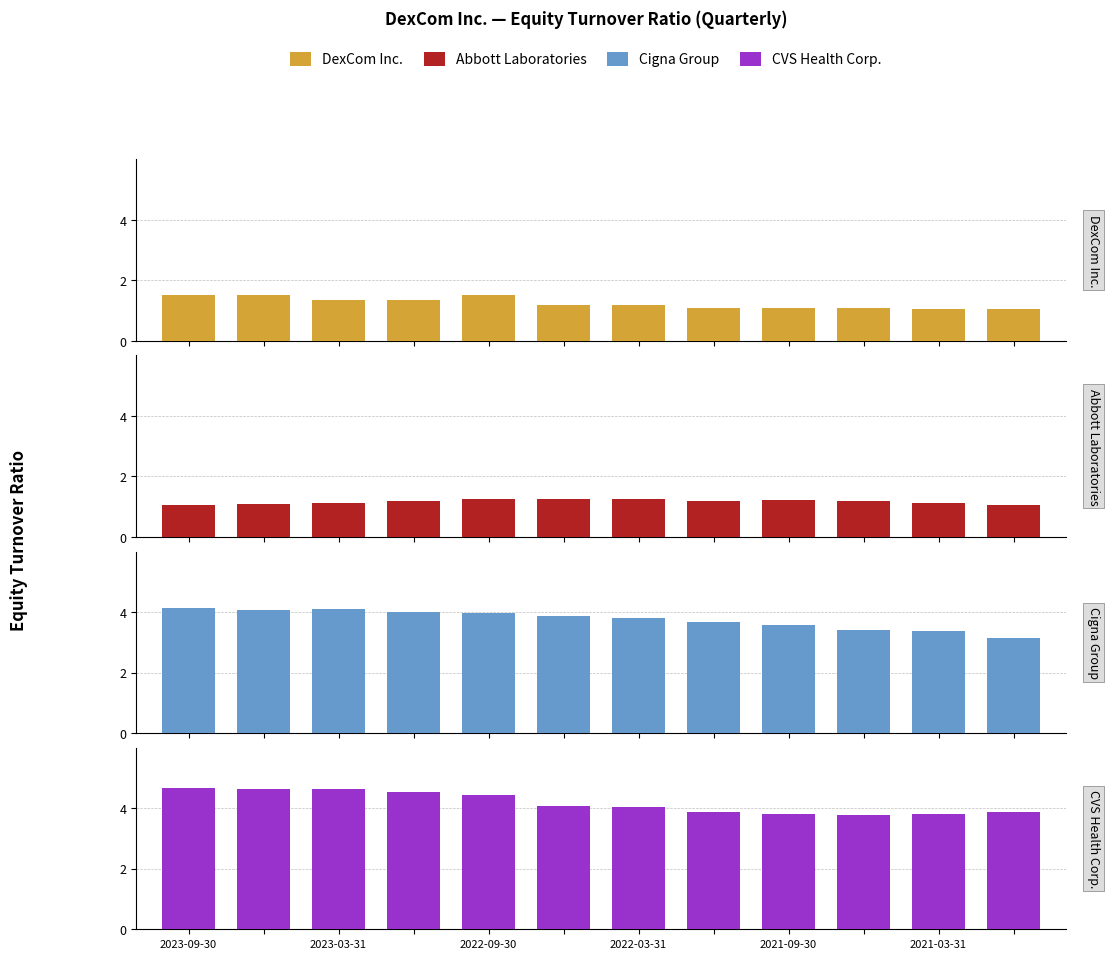

What is the average value of the Cigna Group series?

3.8